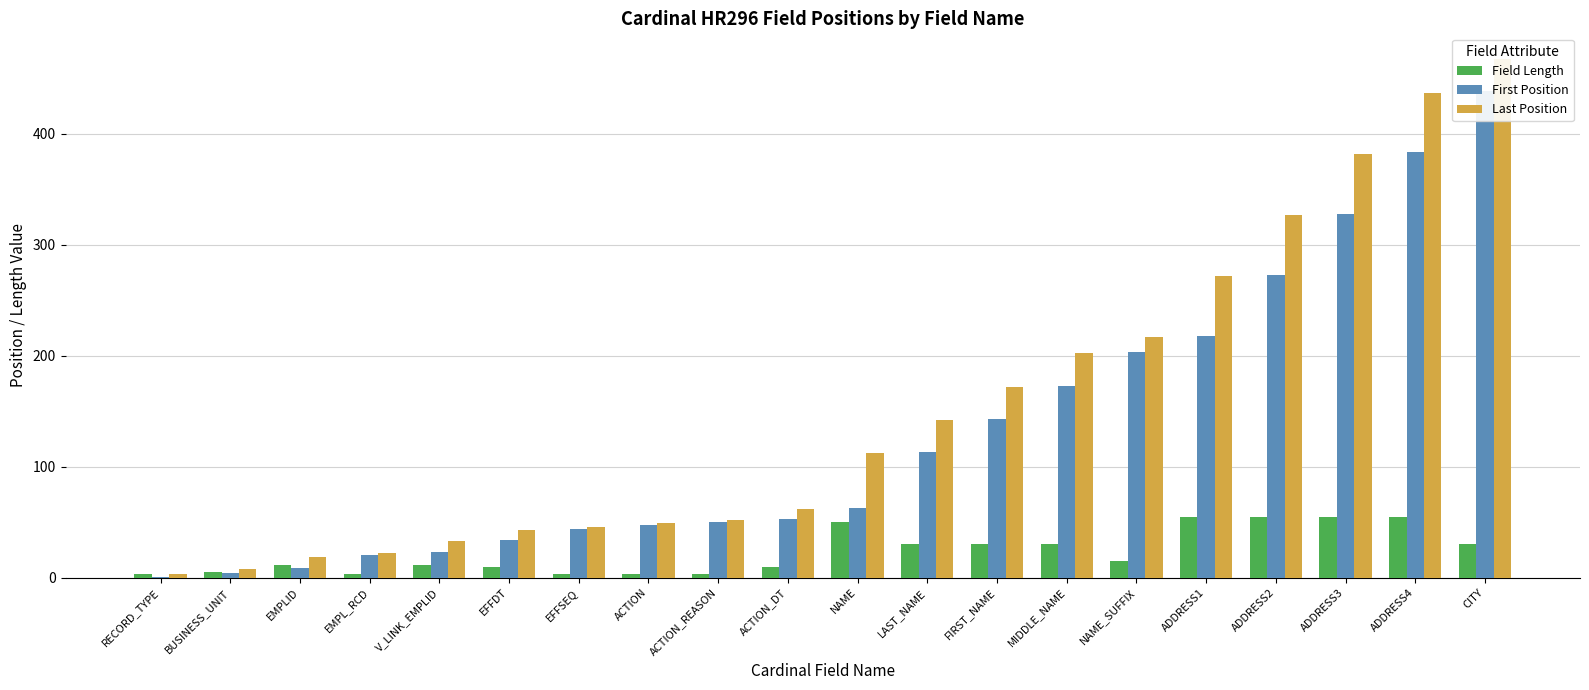

What position from the left is BUSINESS_UNIT?

2